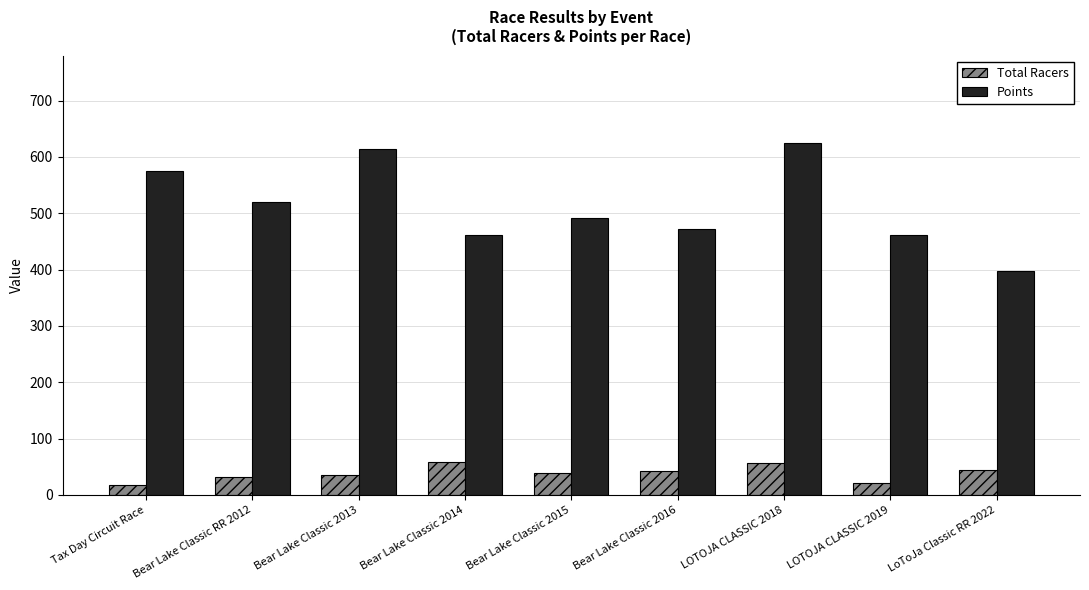

What is the difference between the Points values at Bear Lake Classic 2014 and LOTOJA CLASSIC 2018?

163.4